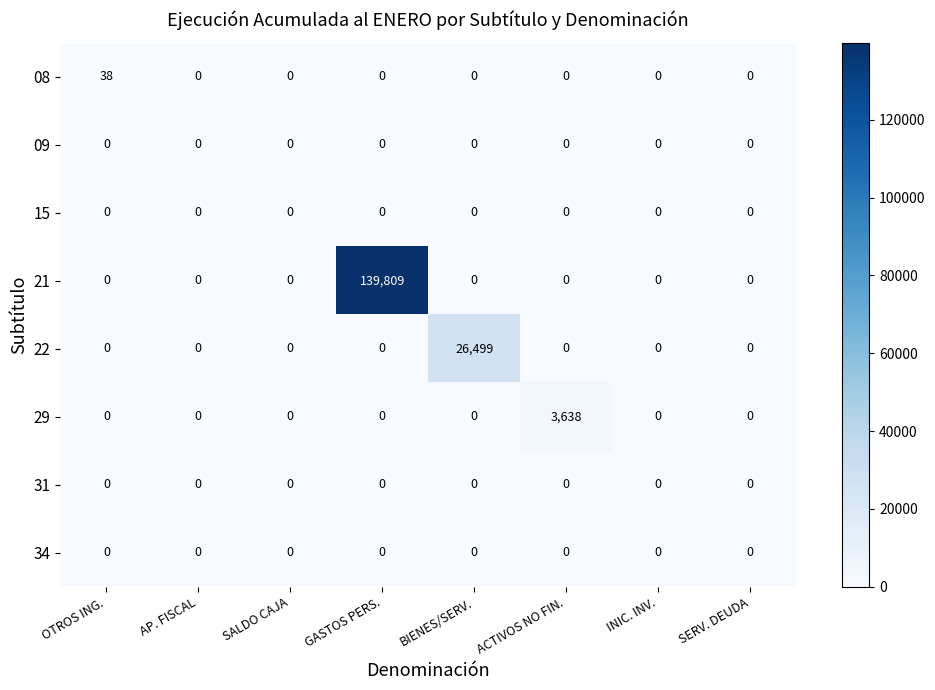

How many data points in 21 are above 0?

1